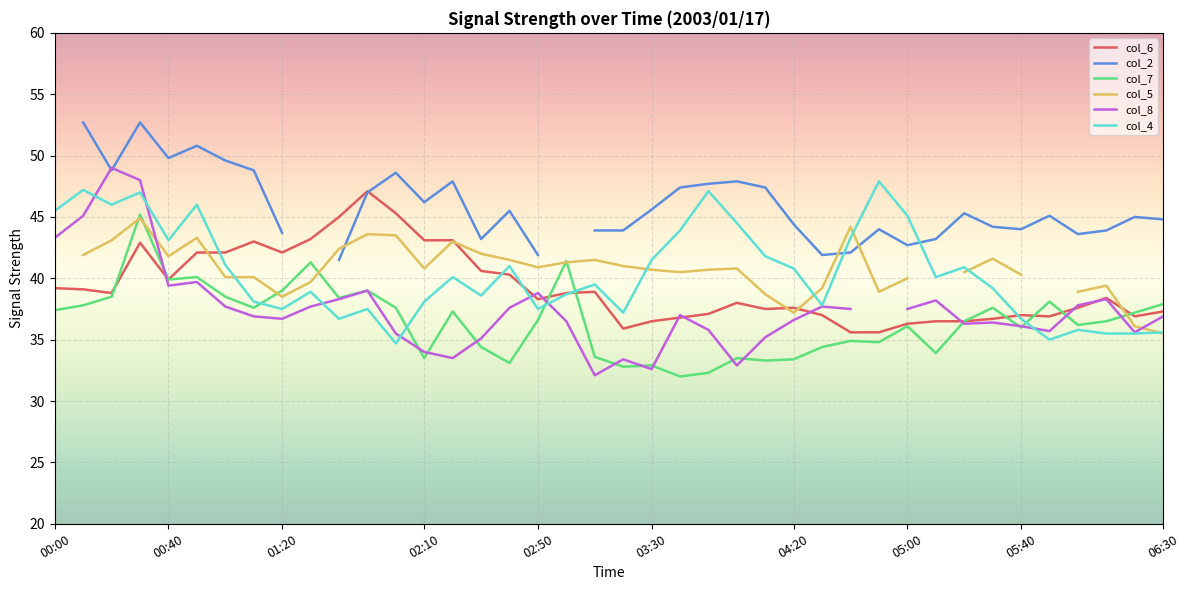

True or false: col_2 has a value of 73.2 at 27.

False